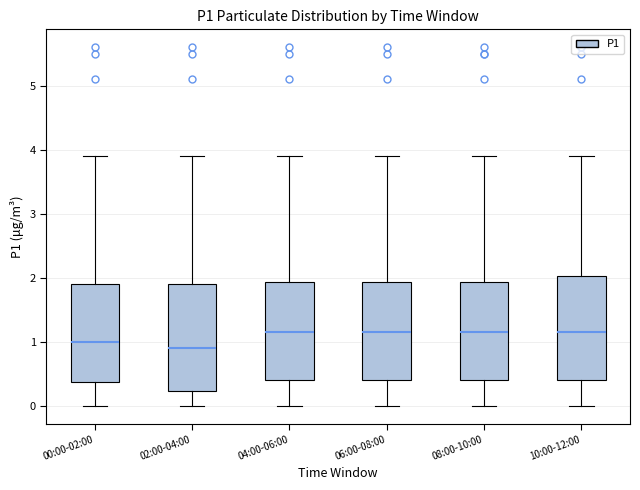

Where does the upper whisker of the box for 00:00-02:00 end on the y-axis? The values are not printed on the chart, so give them approximately, as read against the axis.

3.9